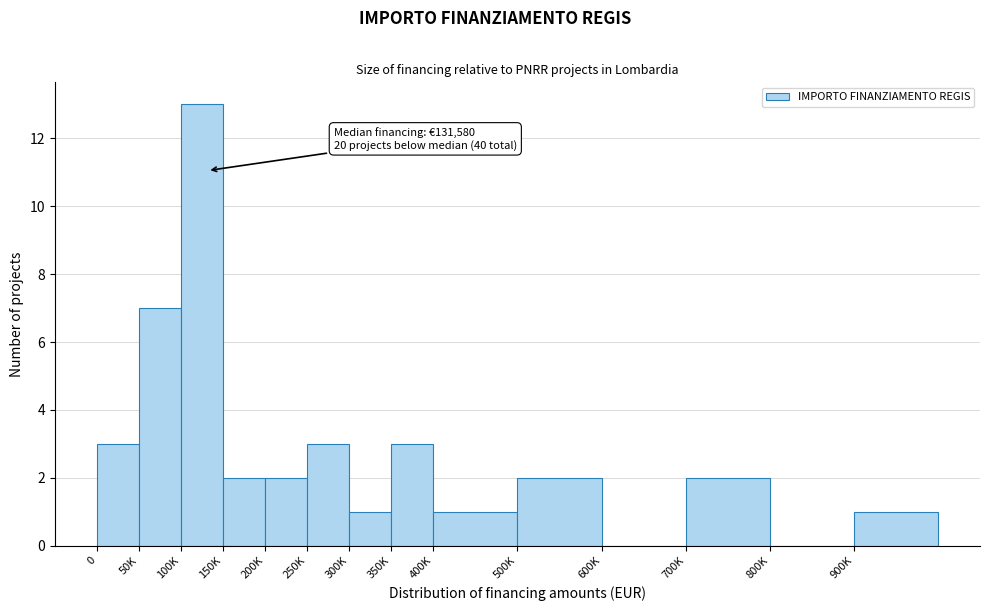

Reading right to left, transcribe all the data shown in this chart.

900K=1	800K=0	700K=2	600K=0	500K=2	400K=1	350K=3	300K=1	250K=3	200K=2	150K=2	100K=13	50K=7	0=3